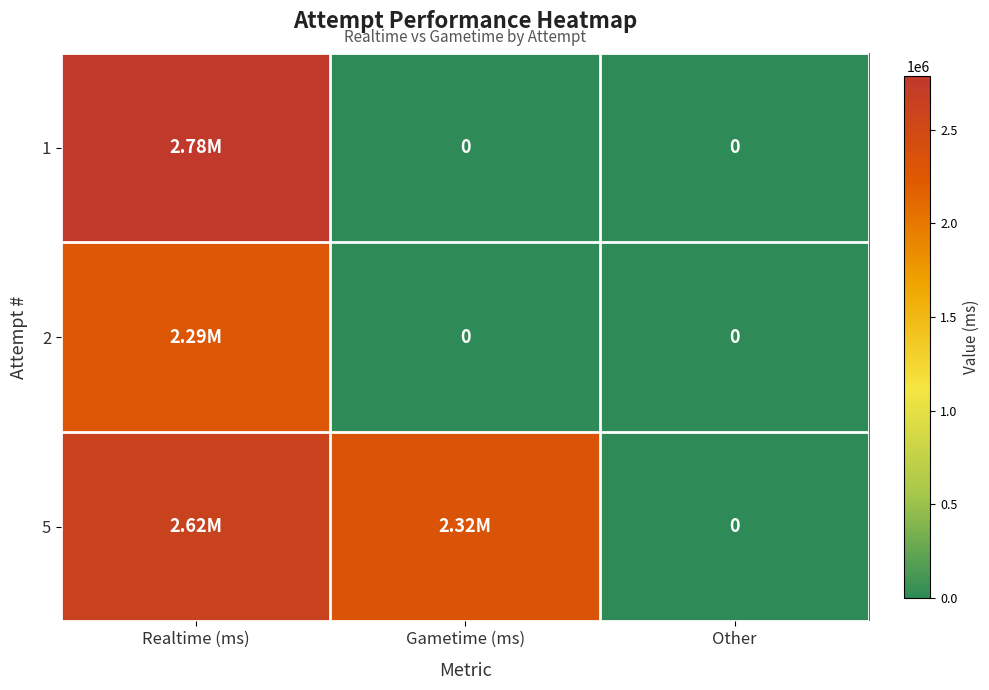

Rank the categories by 2 value from lowest to highest.

Gametime (ms), Other, Realtime (ms)